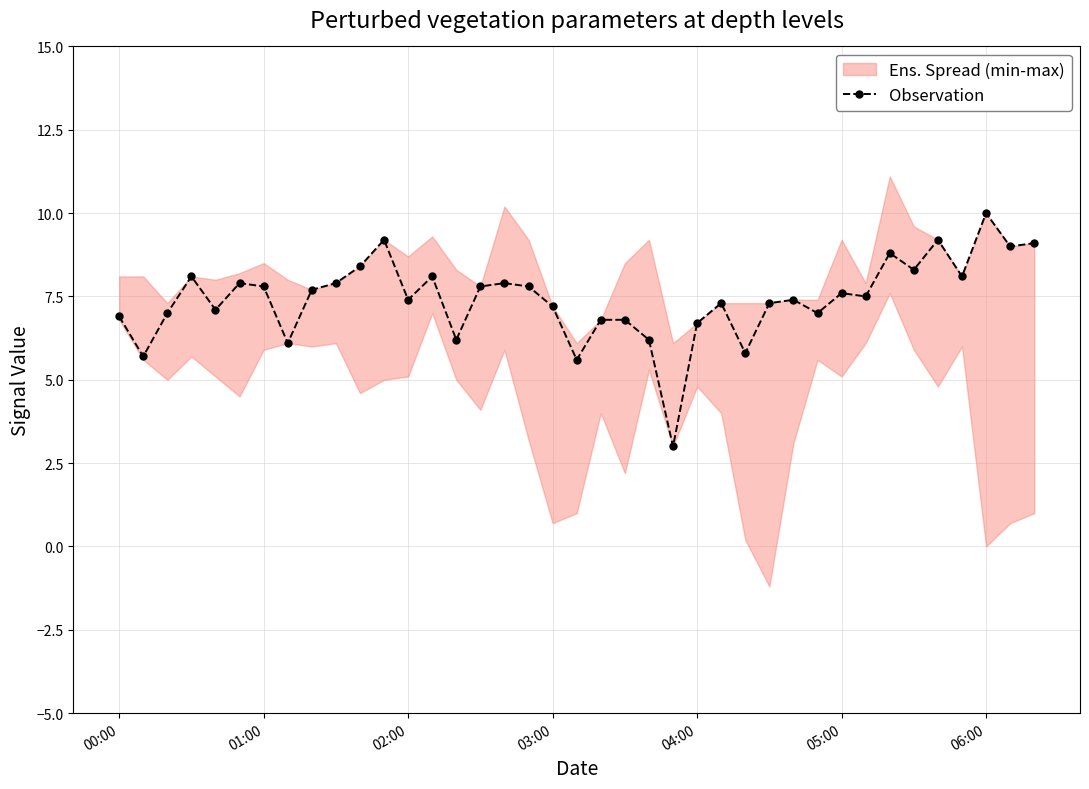

What is the maximum value for Observation?

10.0